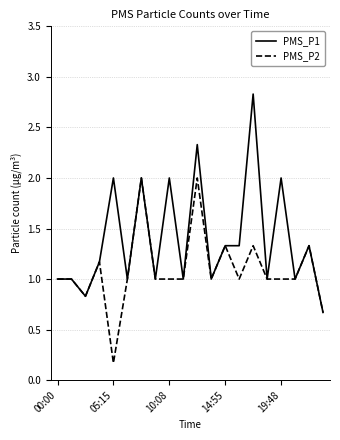

Rank the series by their average value, from highest to lowest.

PMS_P1, PMS_P2